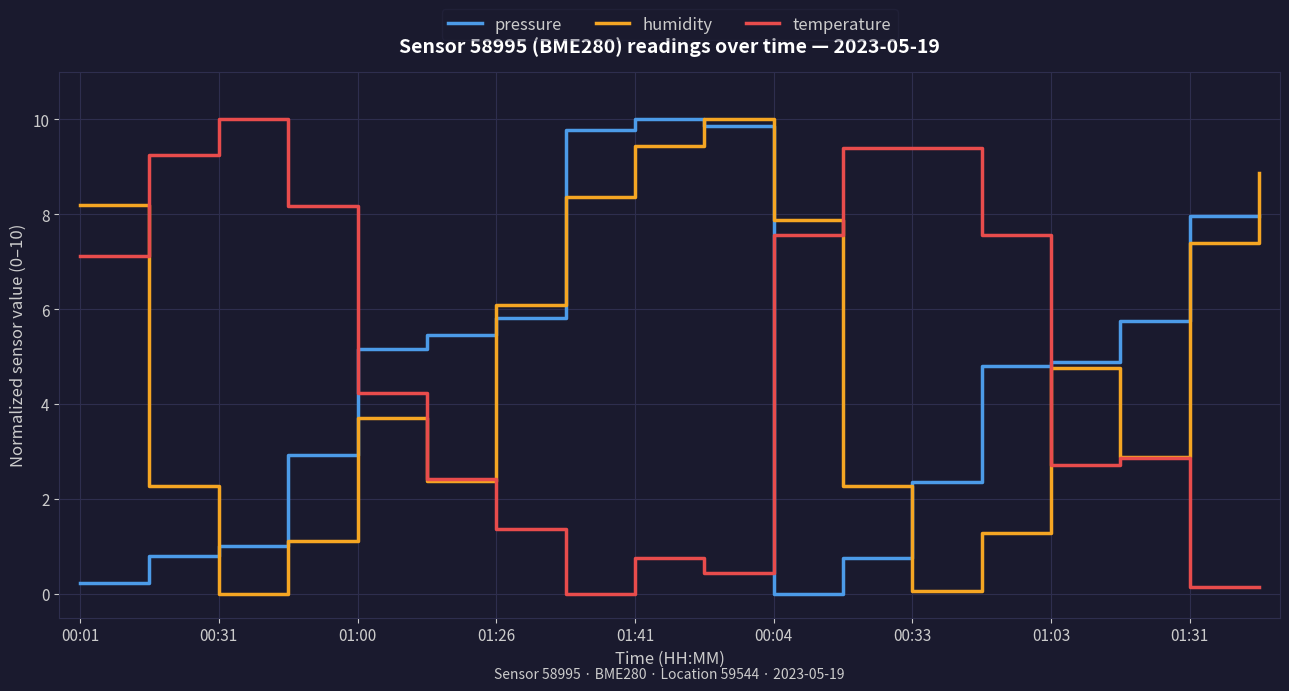

How many categories are shown in the chart?

18